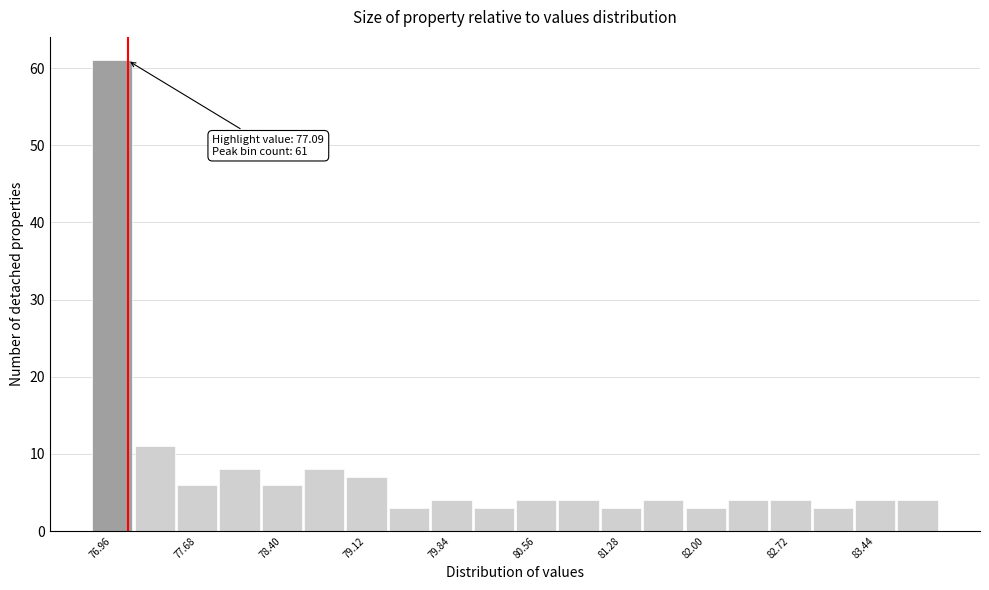

Read against the x-axis, roughly where is the centre of the tallest bar?

77.0